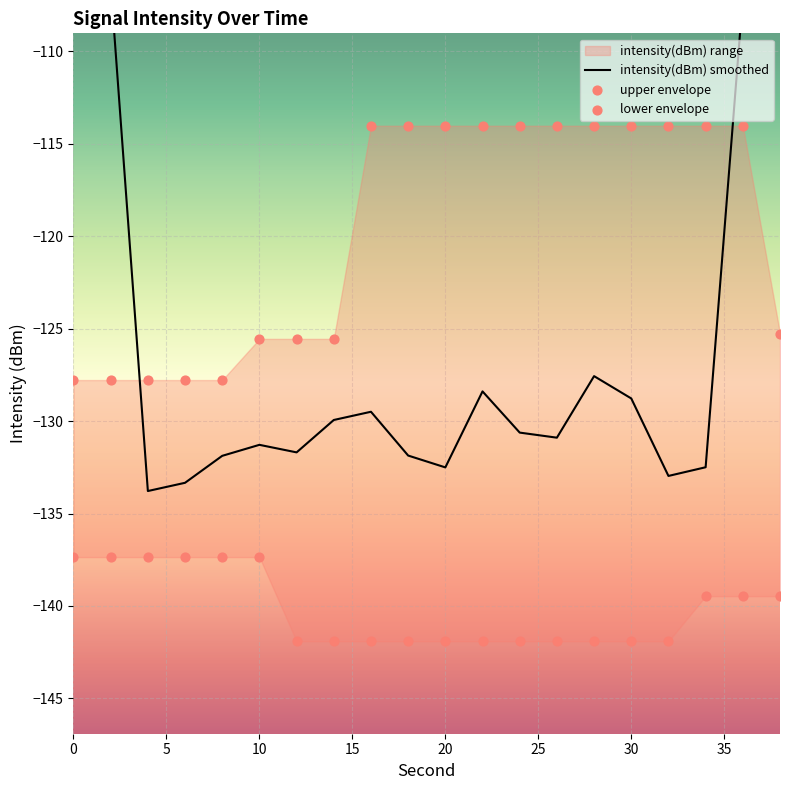

Is the value of lower envelope at 16 greater than the value of intensity(dBm) smoothed at 19?

No